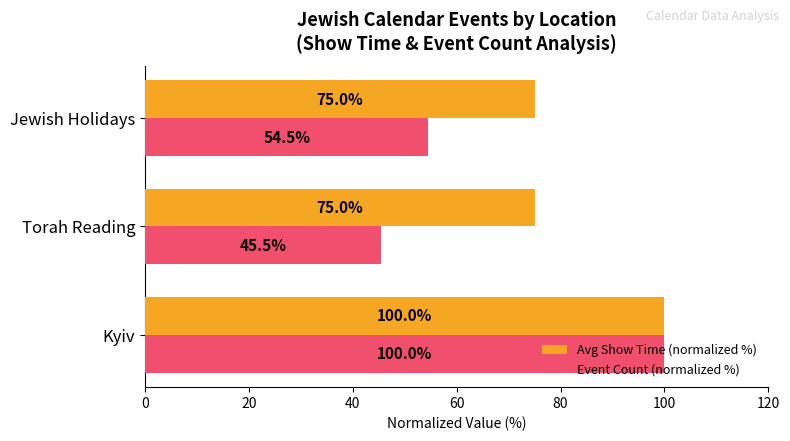

What is the minimum value shown in the chart?

45.5